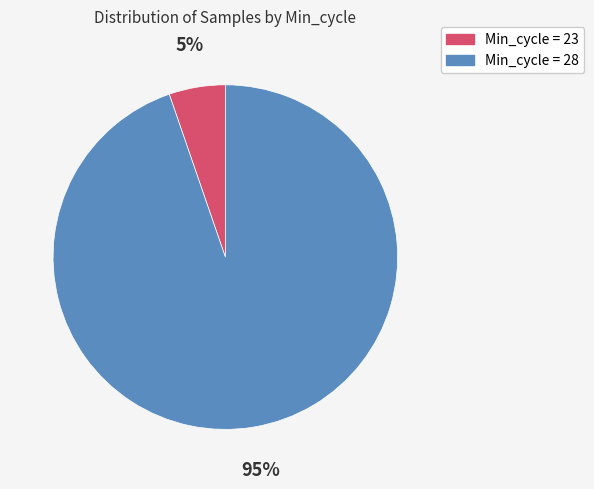

To the nearest percent, what is the average slice percentage?

50%